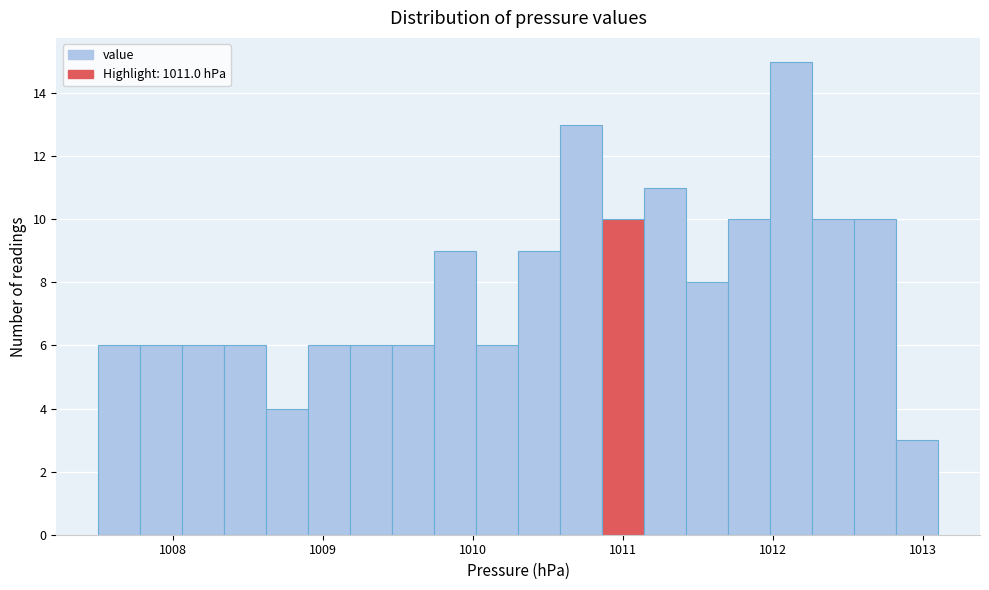

Read against the x-axis, roughly where is the centre of the tallest bar?

1012.1